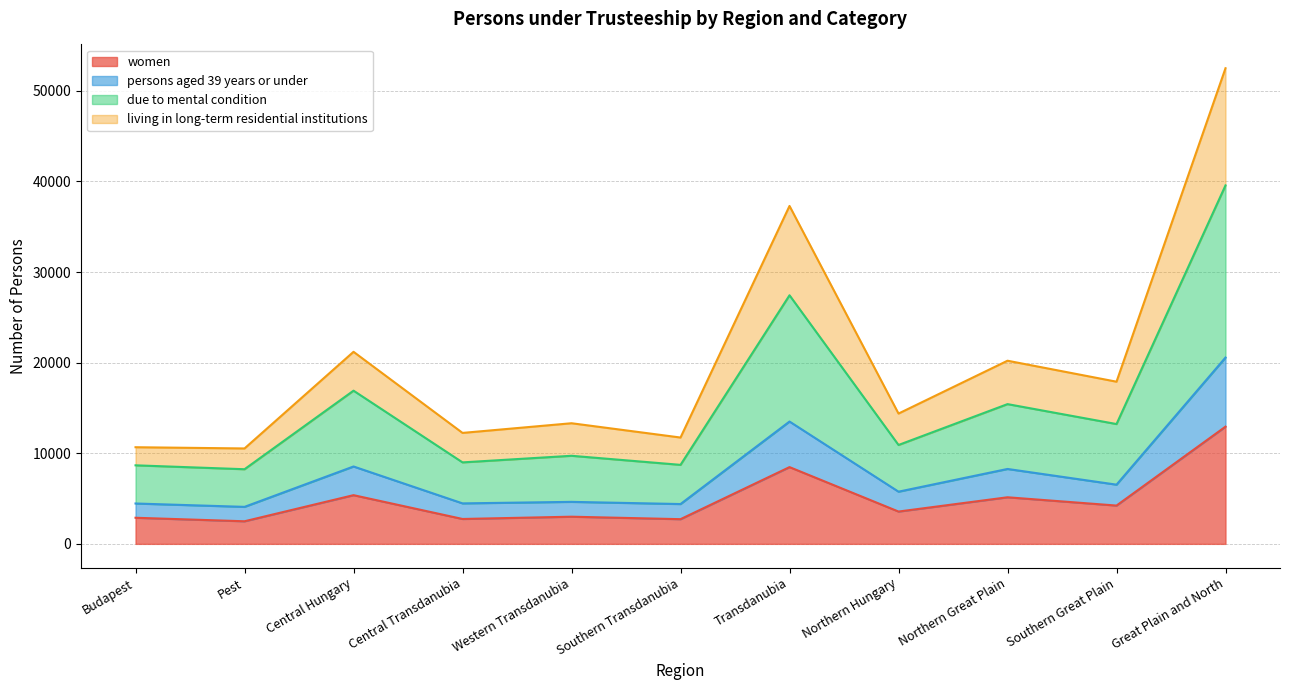

At which label does women reach its peak?

Great Plain and North